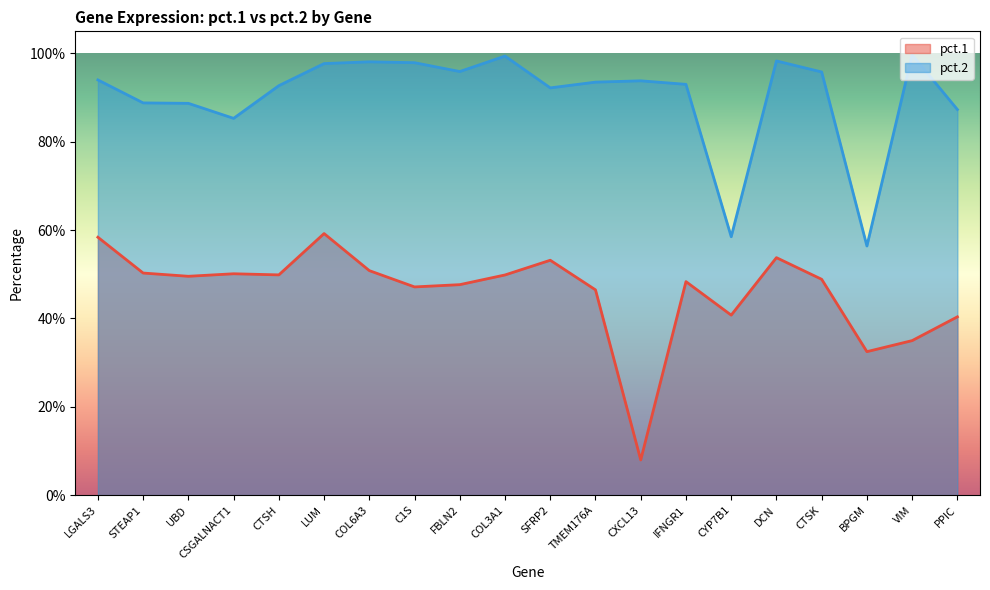

Is it true that pct.1 equals 0.7 at UBD?

False